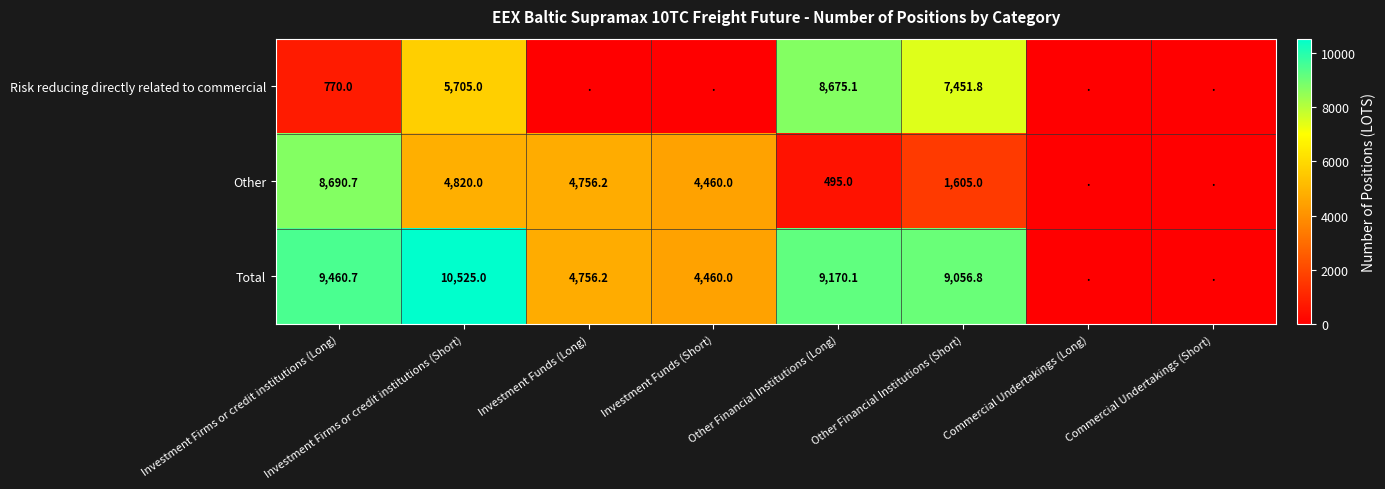

Is the value of Total at Other Financial Institutions (Long) greater than the value of Other at Investment Firms or credit institutions (Long)?

Yes